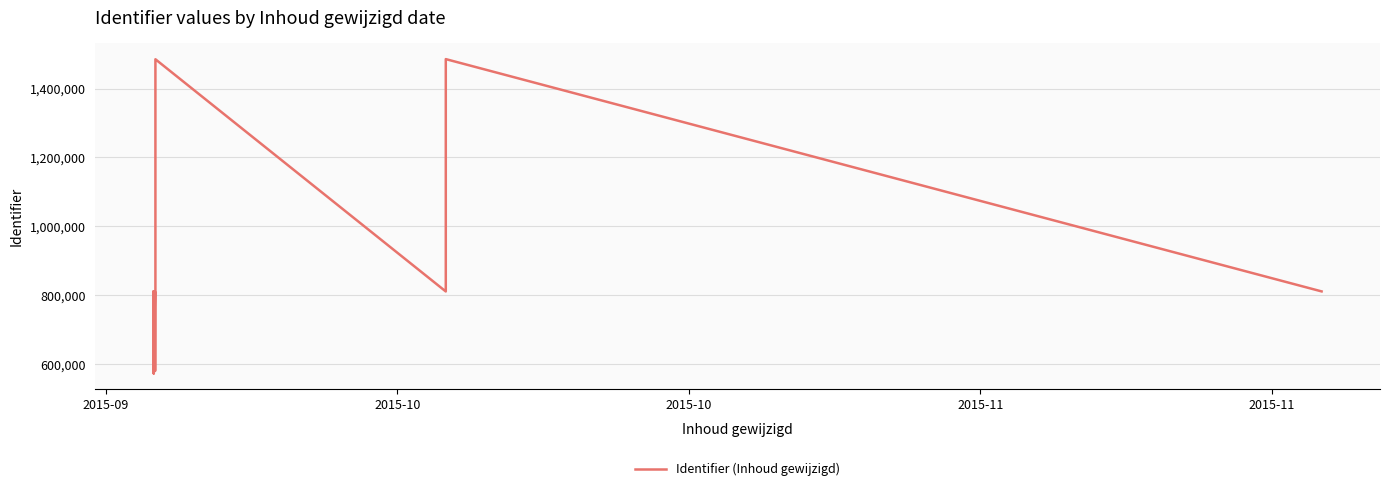

How many values exceed 811025?

6